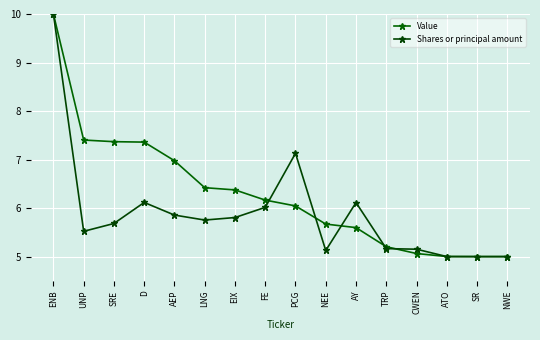

Between TRP and PCG, which is larger?

PCG